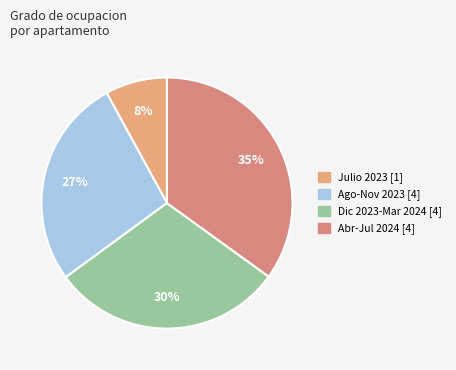

How many slices are in this pie chart?

4